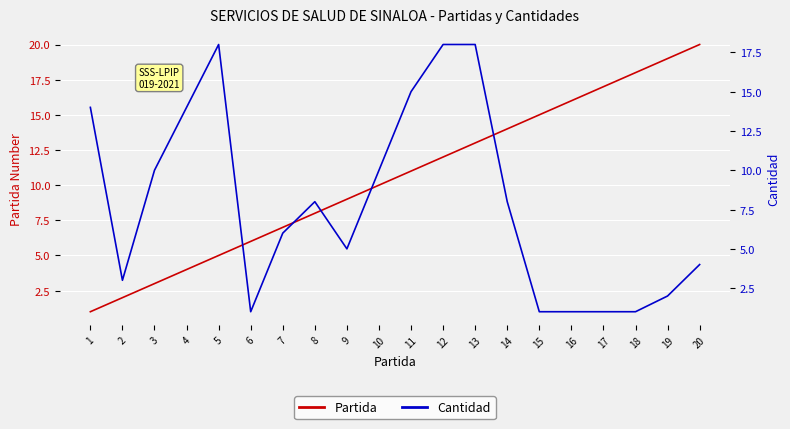

What is the minimum value shown in the chart?

1